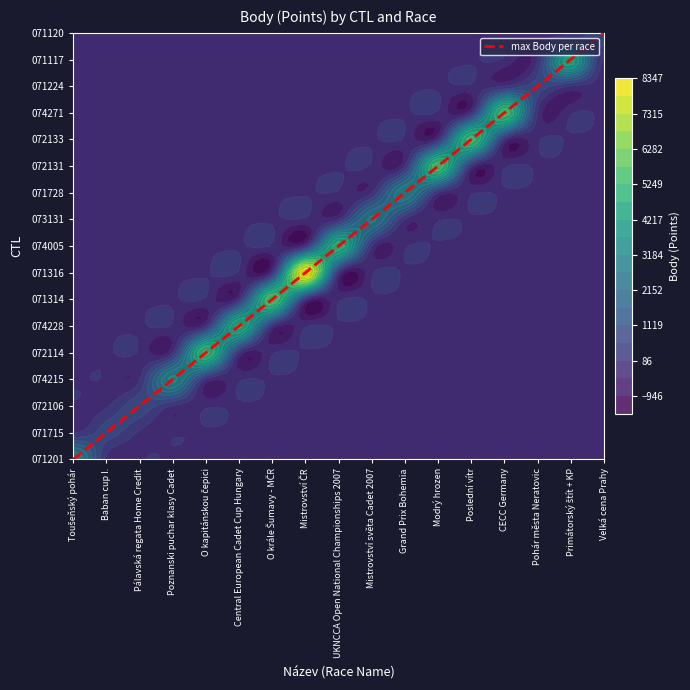

What value does the data have at Central European Cadet Cup Hungary?

5